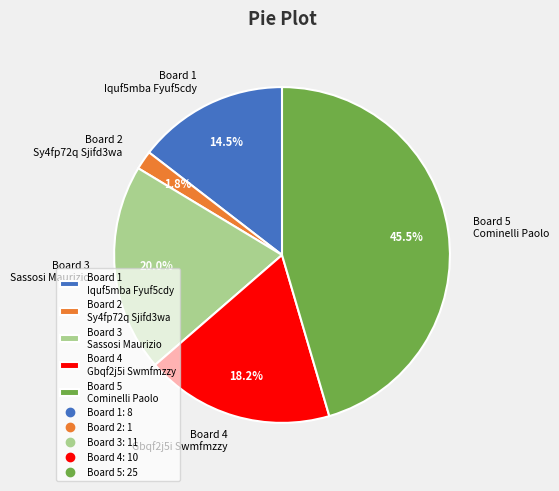

Rank the categories by value from lowest to highest.

Board 2 Sy4fp72q Sjifd3wa, Board 1 Iquf5mba Fyuf5cdy, Board 4 Gbqf2j5i Swmfmzzy, Board 3 Sassosi Maurizio, Board 5 Cominelli Paolo